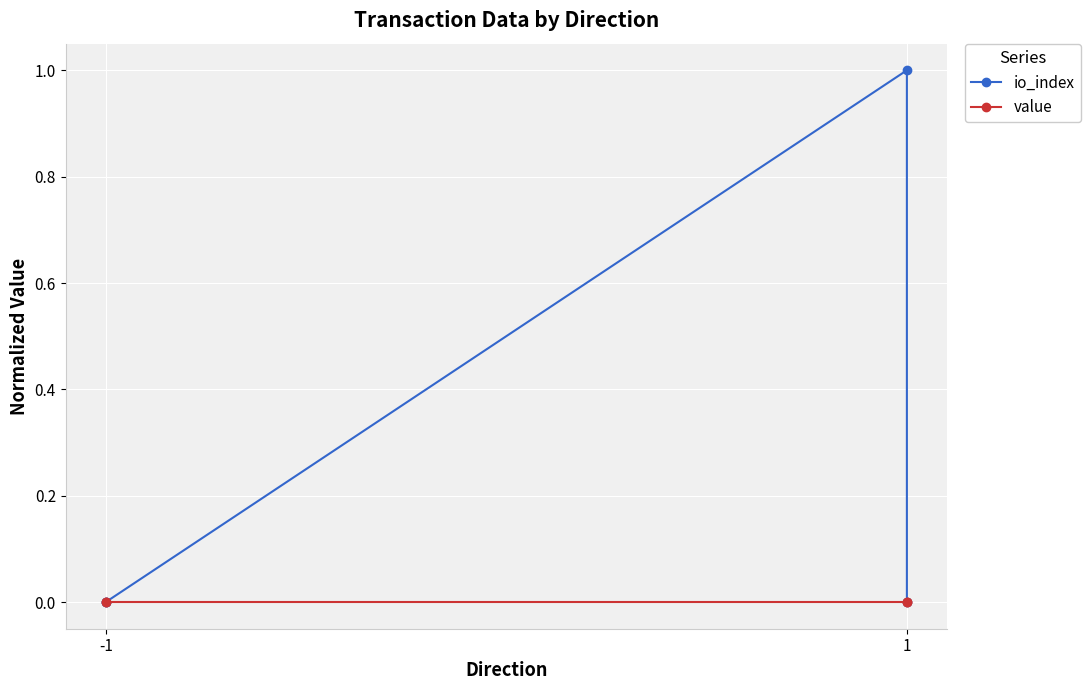

How many lines are shown in the chart?

2